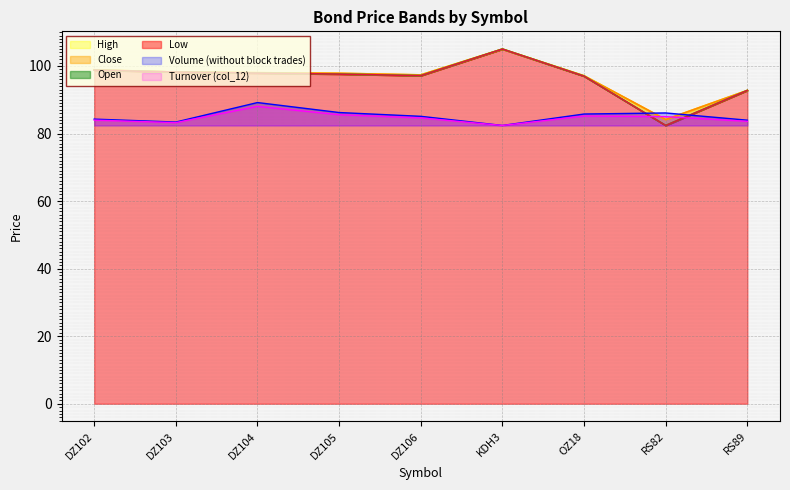

True or false: Turnover (col_12) has a value of 85.6 at DZ105.

True